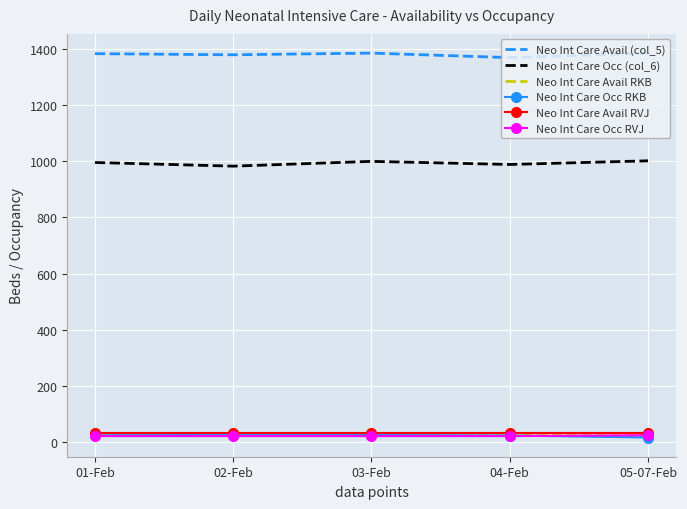

What is the greatest value displayed?

1384